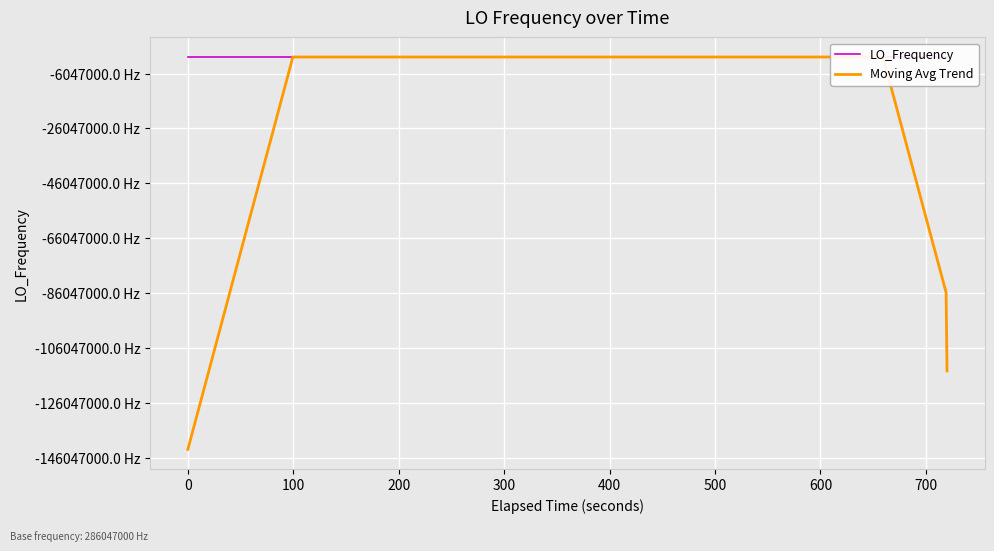

Which series has the widest spread of values?

Moving Avg Trend